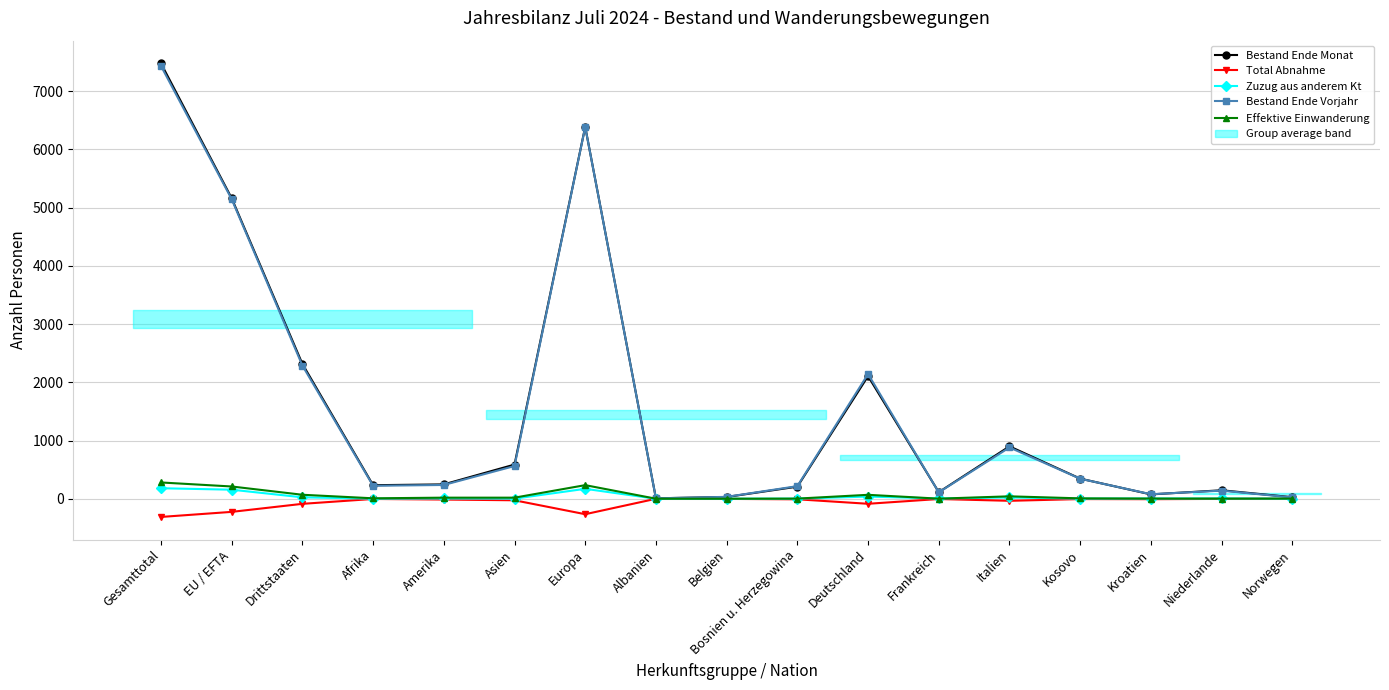

True or false: Zuzug aus anderem Kt and Bestand Ende Monat intersect in this chart.

False